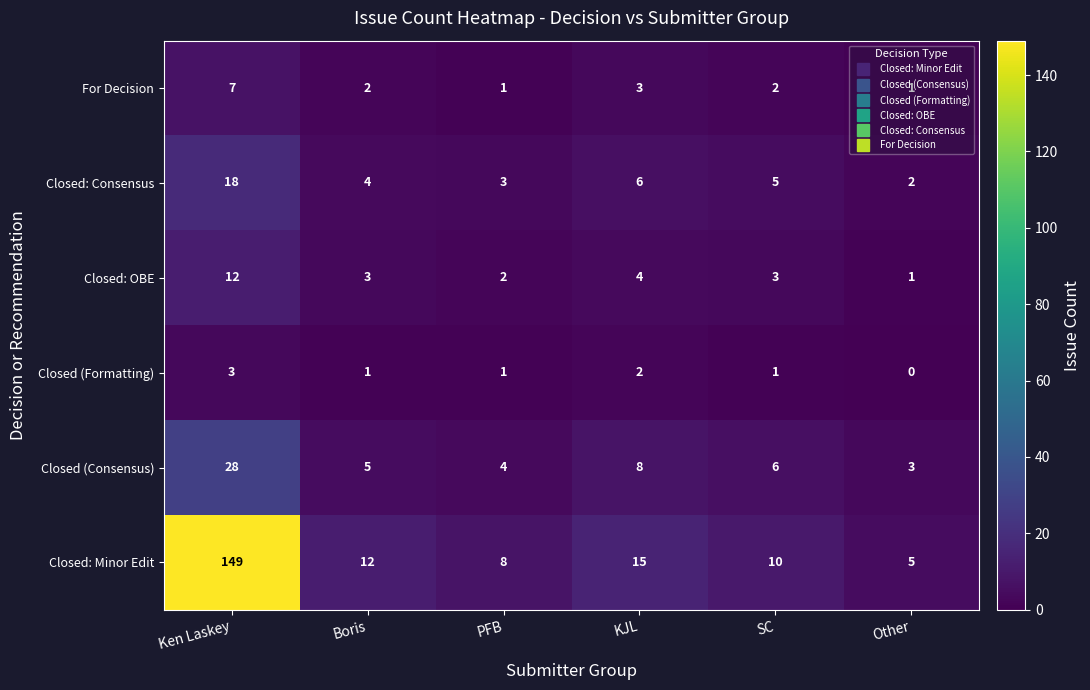

Which category has the highest value in the For Decision series?

Ken Laskey